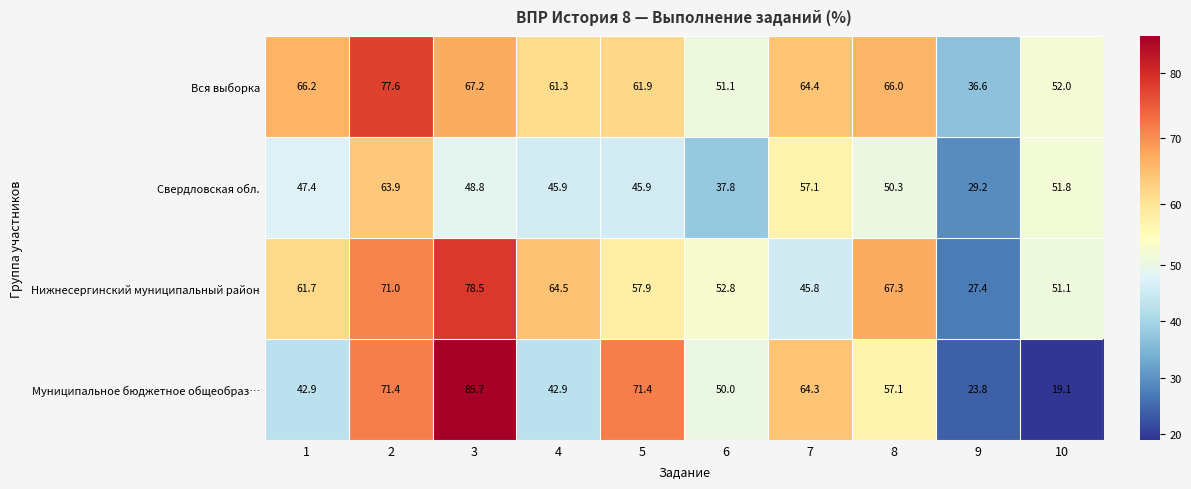

Which category has the lowest value in the Свердловская обл. series?

9